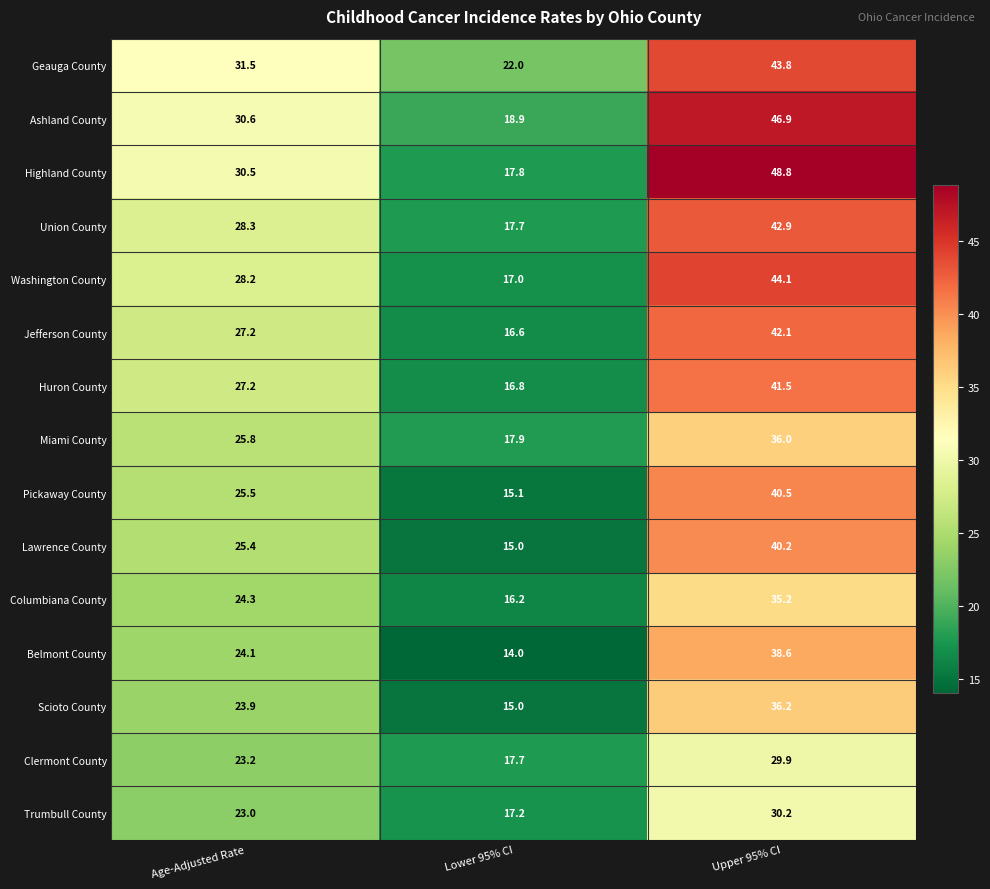

What is the minimum value for Clermont County?

17.7